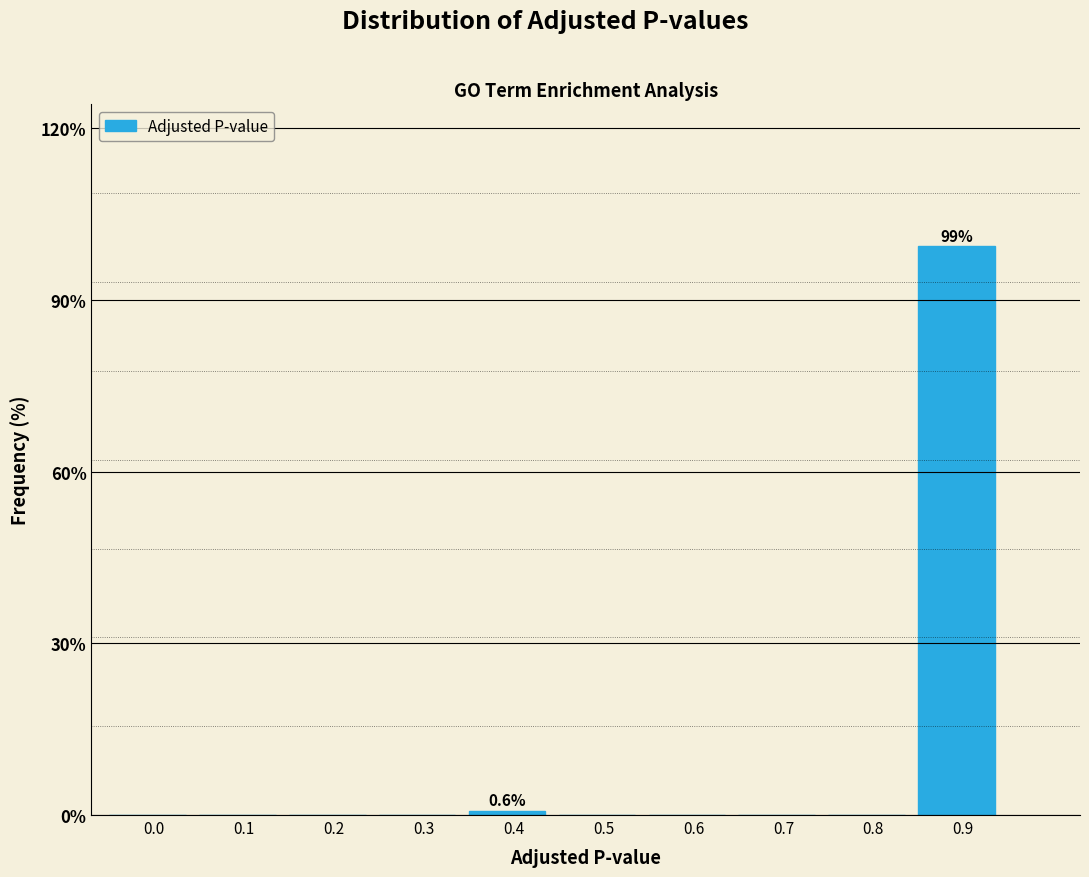

Reading left to right, extract all data points from this chart.

0.0=0.0	0.1=0.0	0.2=0.0	0.3=0.0	0.4=0.6	0.5=0.0	0.6=0.0	0.7=0.0	0.8=0.0	0.9=99.4